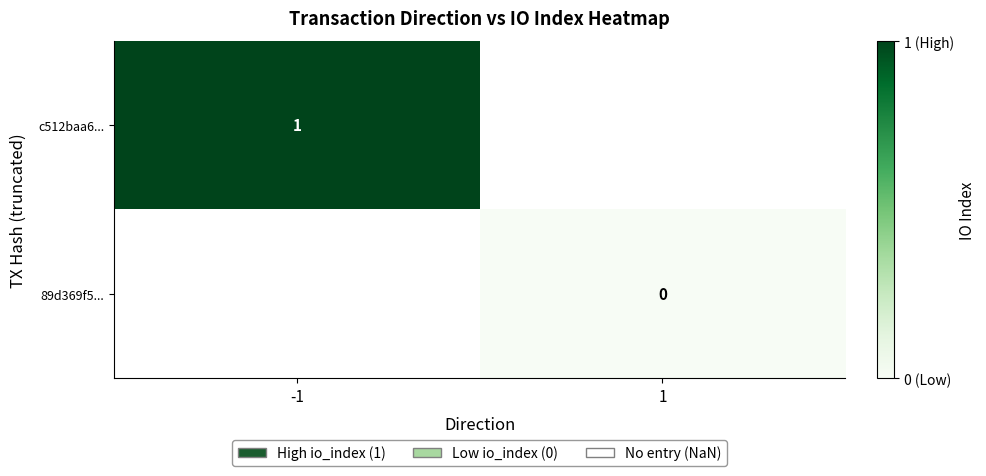

The c512baa6... series shows 1 at -1. True or false?

True